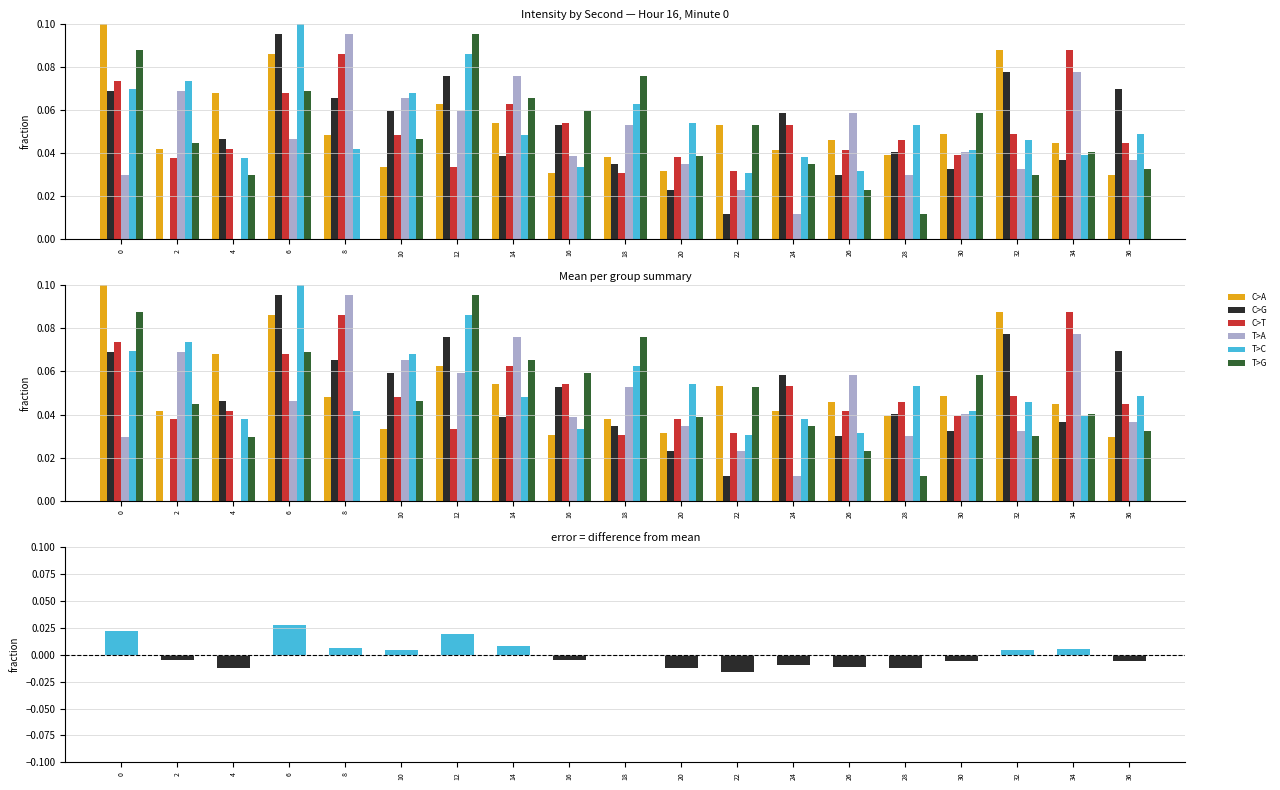

How many T>A values are between 0 and 1?

19